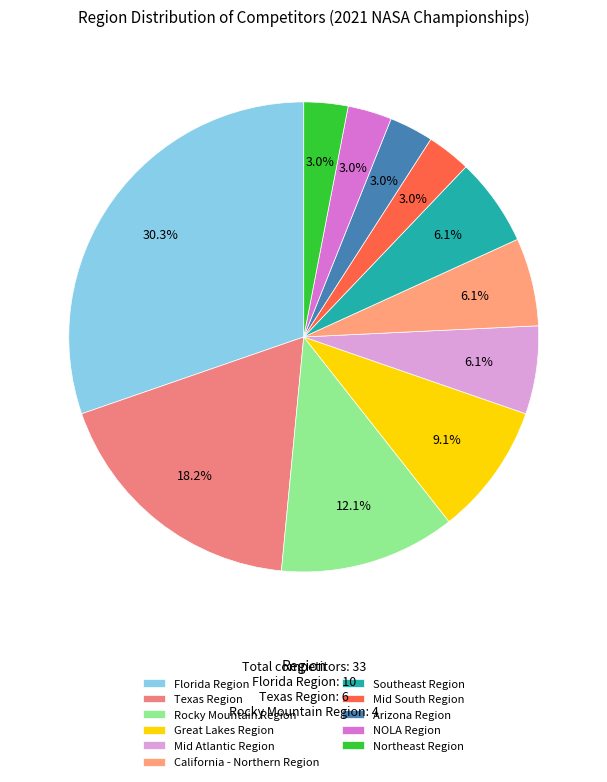

What percentage is NOT represented by NOLA Region?

97.0%